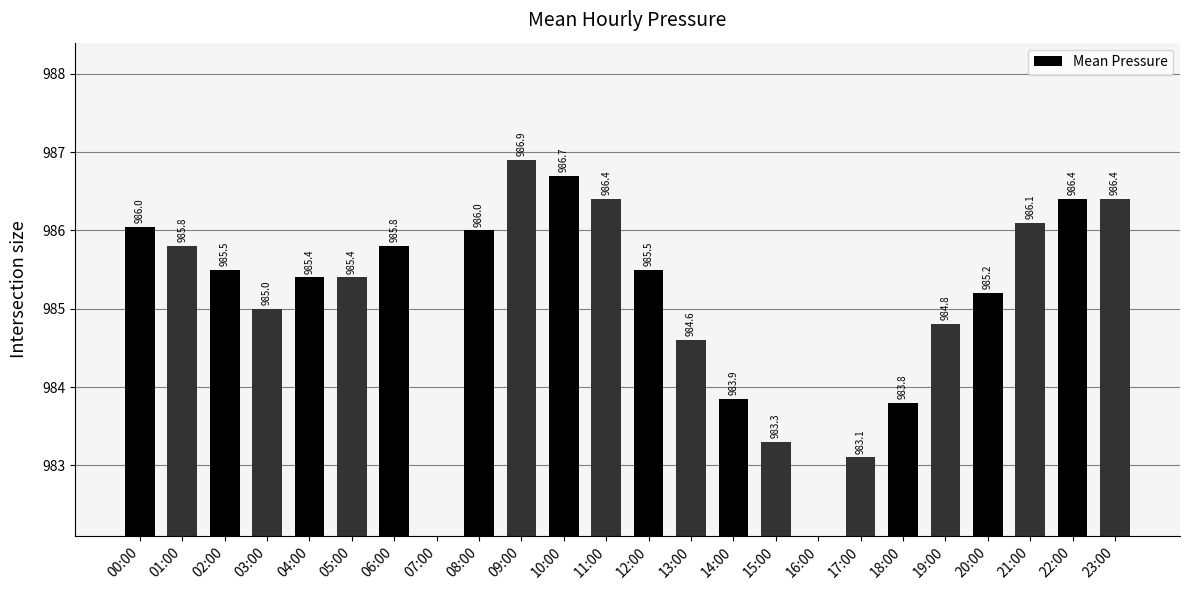

The chart shows a value of 385.0 at 19:00. True or false?

False